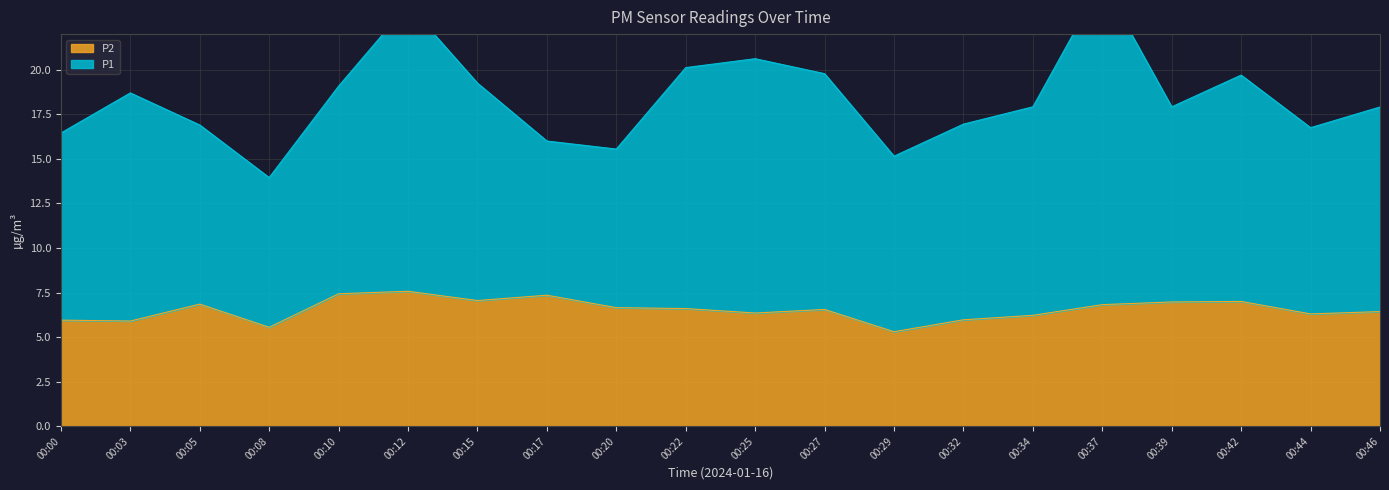

Reading left to right, transcribe all the data shown in this chart.

6.0	5.9	6.8	5.5	7.4	7.6	7.0	7.3	6.7	6.6	6.3	6.5	5.3	6.0	6.2	6.8	7.0	7.0	6.3	6.4